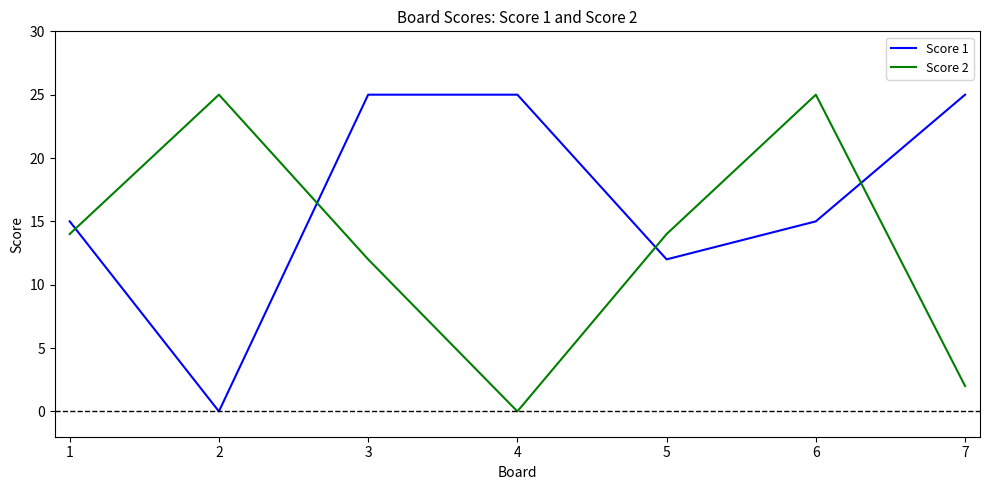

Between which two adjacent categories do Score 2 and Score 1 first intersect?

1 and 2